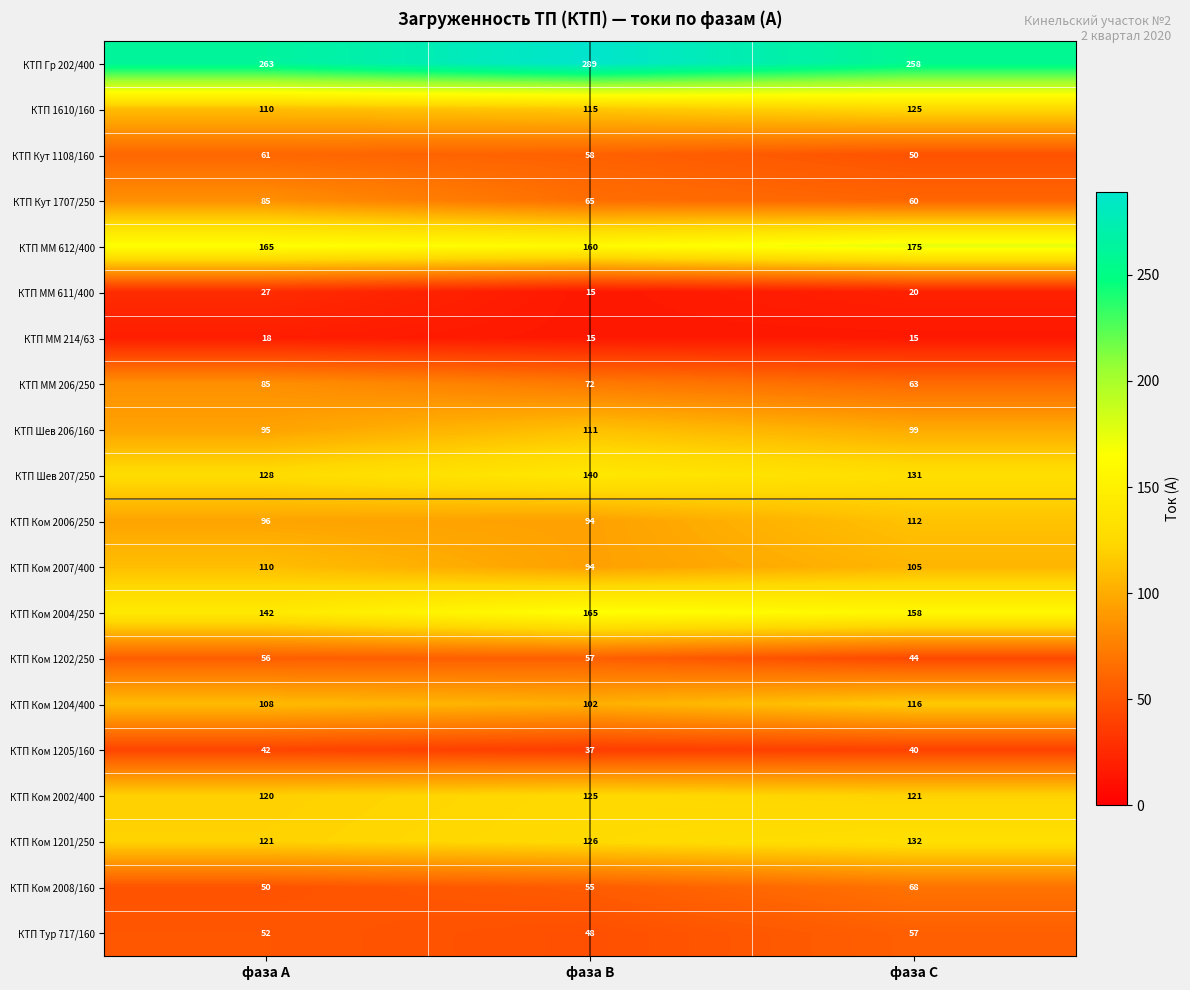

What is the difference between the КТП Кут 1707/250 values at фаза С and фаза А?

25